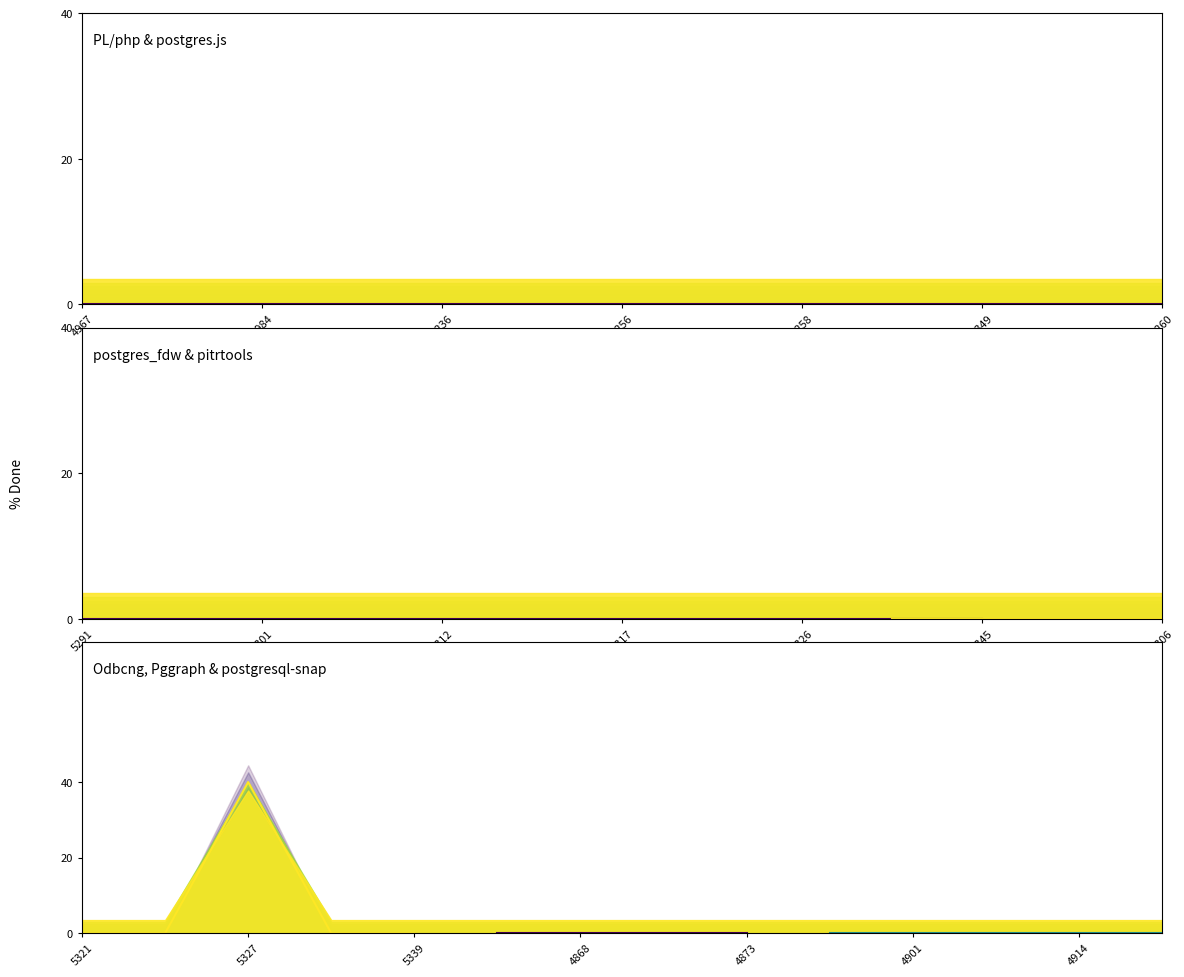

The % Done series shows 0 at 4915. True or false?

True